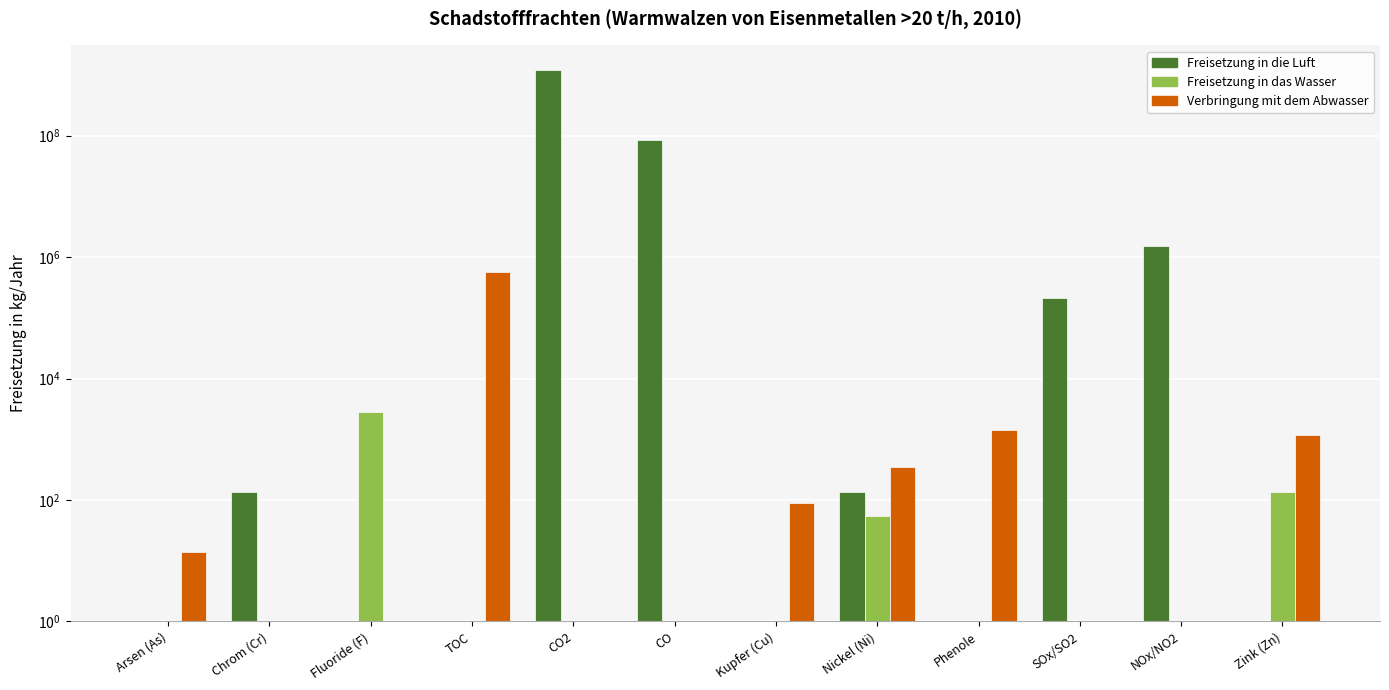

At which category is the sum across all series the highest?

CO2